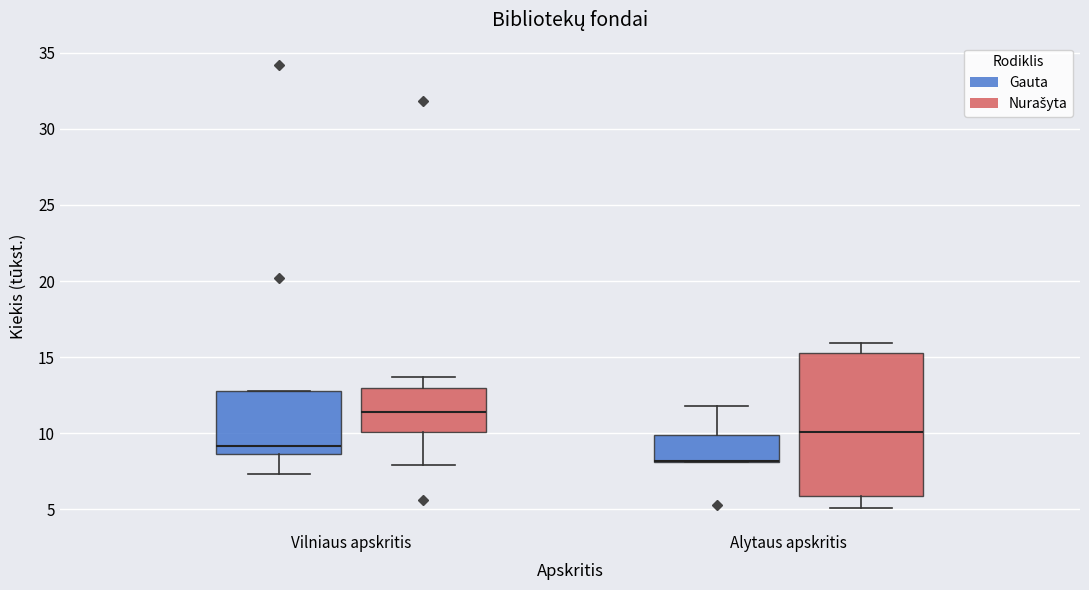

Reading left to right, read every box against the y-axis: the position of its median line, the range the box covers, and the ends of its whiskers. The values are not printed on the chart, so give them approximately, as read against the axis.

Vilniaus apskritis (Gauta): median 9.0, box 8.5 to 13.0, whiskers 7.5 to 13.0
Vilniaus apskritis (Nurašyta): median 11.5, box 10.0 to 13.0, whiskers 8.0 to 13.5
Alytaus apskritis (Gauta): median 8.0 (drawn on the box's lower edge), box 8.0 to 10.0, whiskers 8.0 to 12.0
Alytaus apskritis (Nurašyta): median 10.0, box 6.0 to 15.5, whiskers 5.0 to 16.0